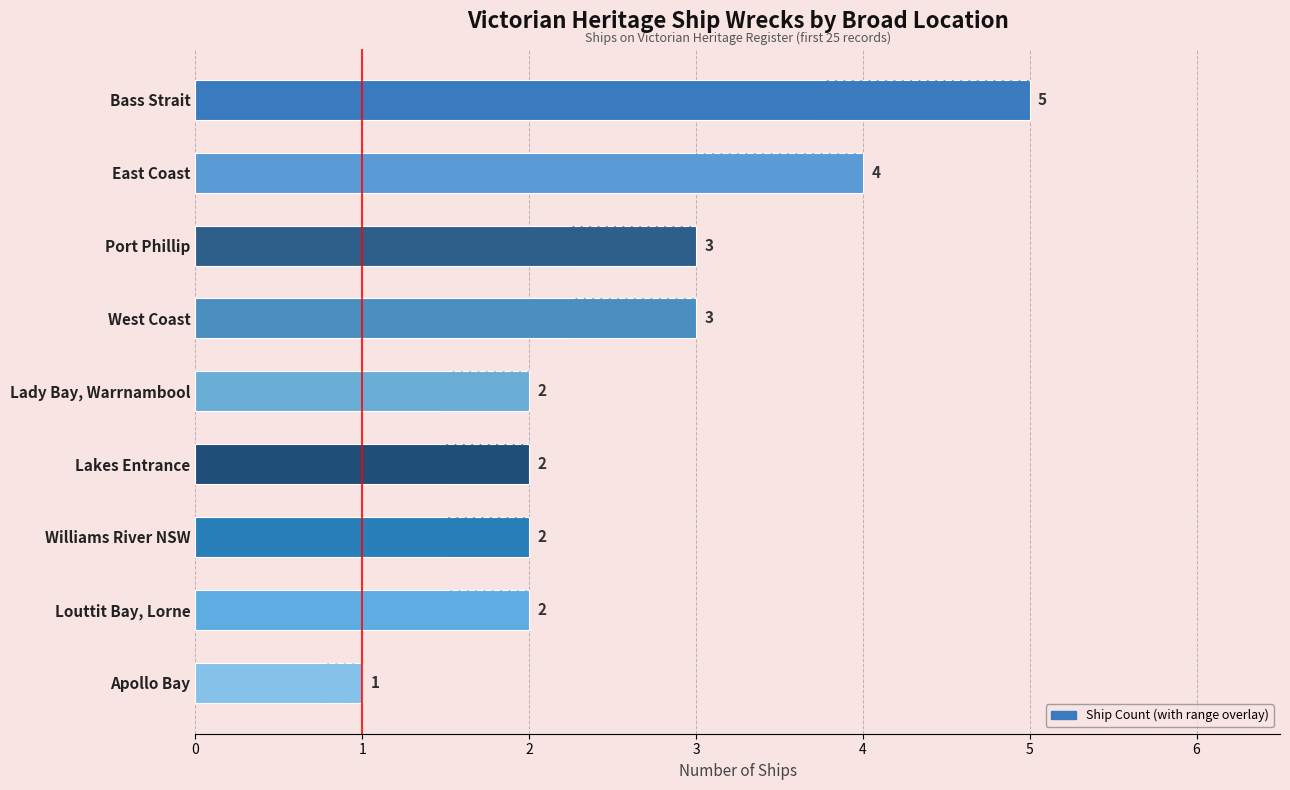

What is the change in value from Bass Strait to Port Phillip?

-2